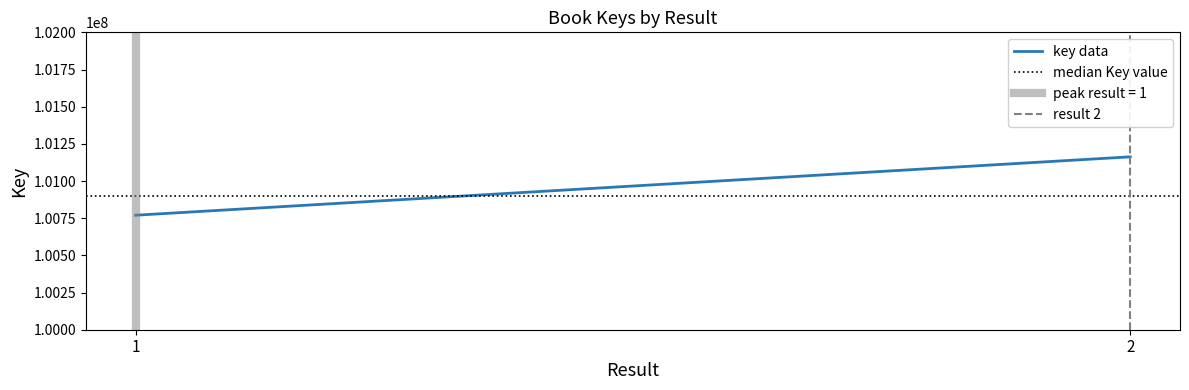

What is the sum of the median Key value values at 2 and 1?

201800000